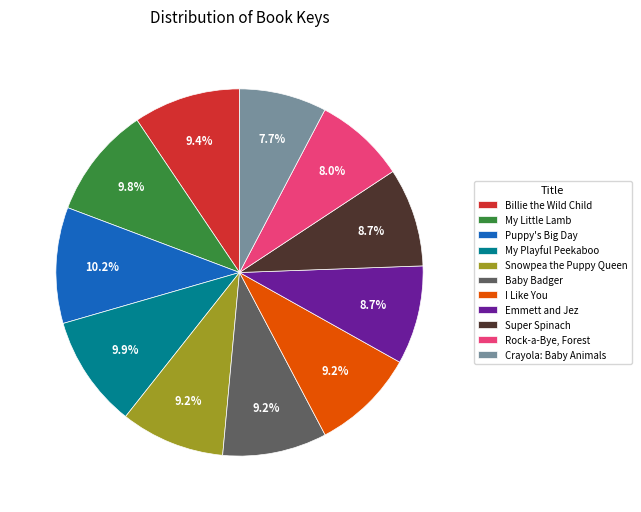

To the nearest percent, what is the difference between the Snowpea the Puppy Queen and My Little Lamb slice percentages?

1%